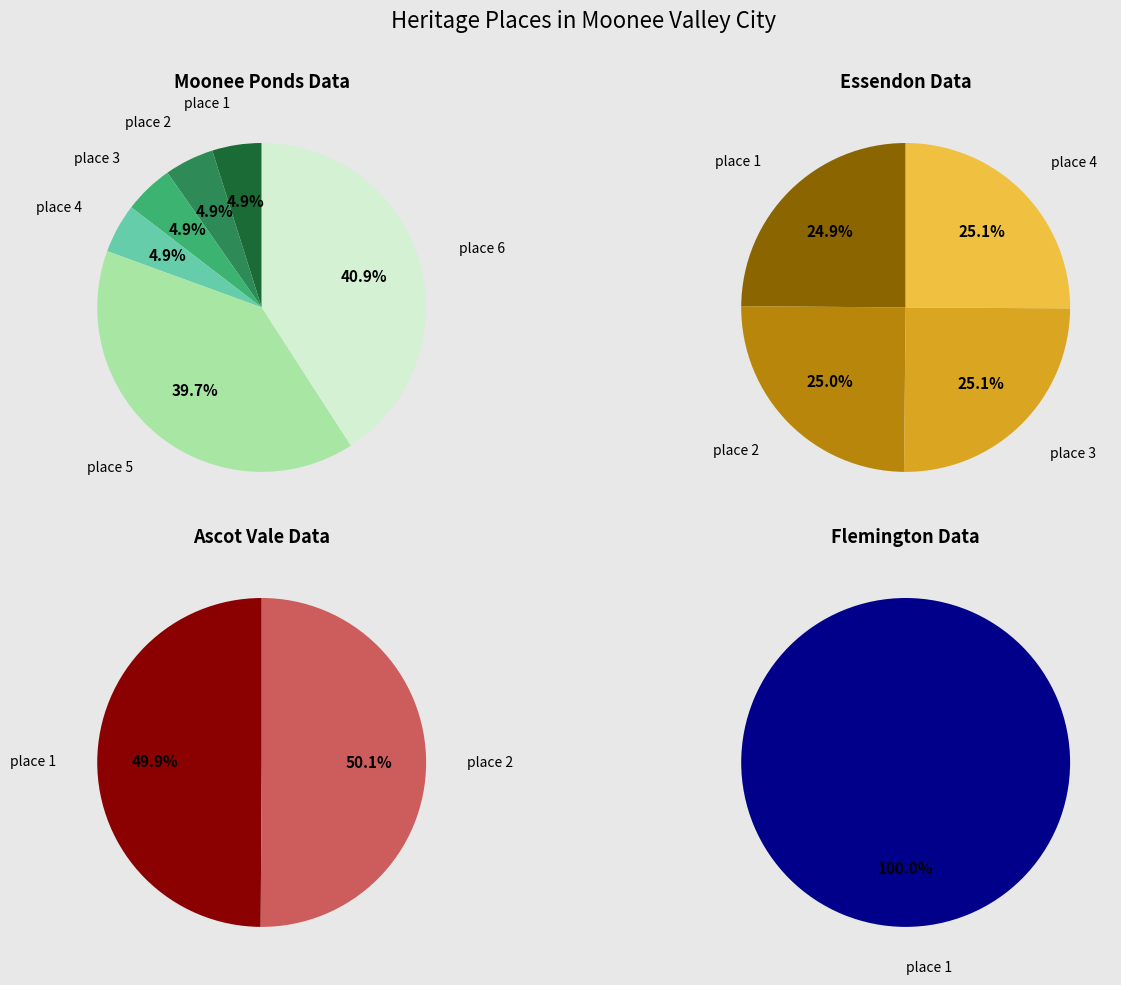

The ASCOT VALE (23960) slice represents 1% of the pie. True or false?

False